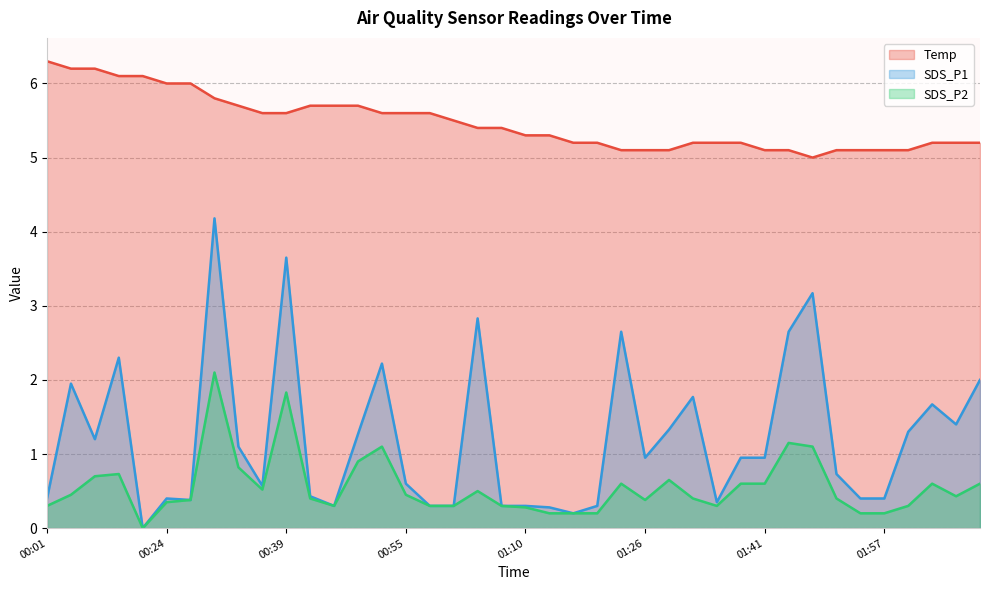

Which series has the widest spread of values?

SDS_P1